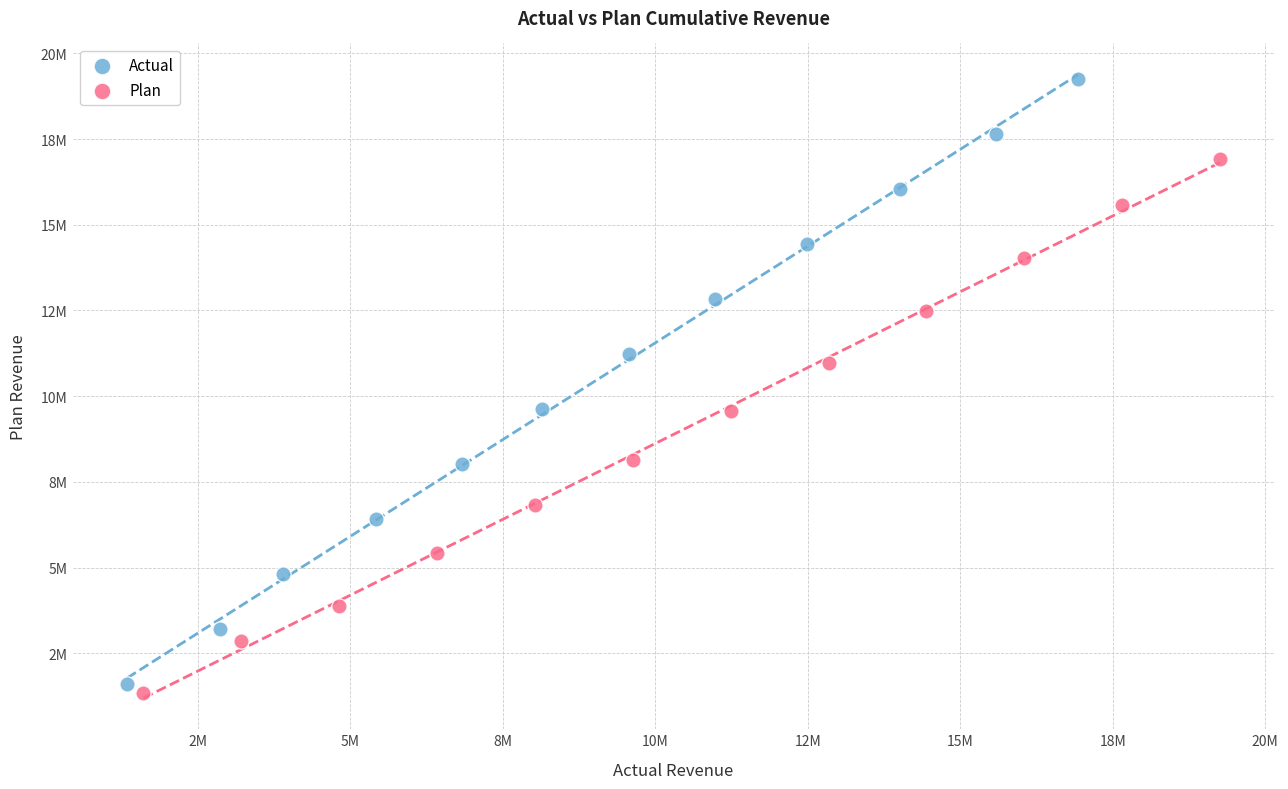

Which series reaches the minimum Y coordinate?

Plan